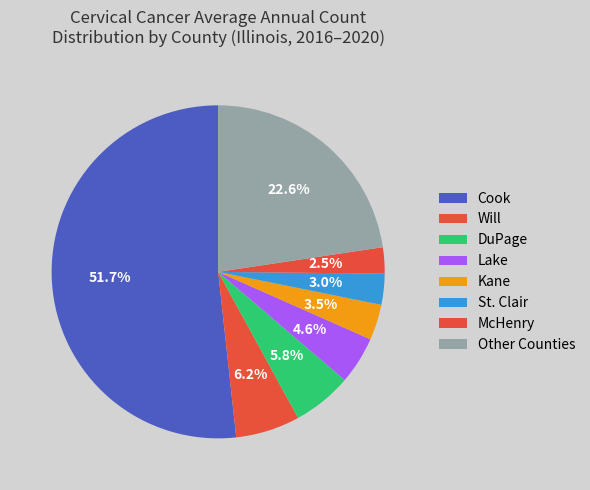

Count the number of slices in the pie.

8